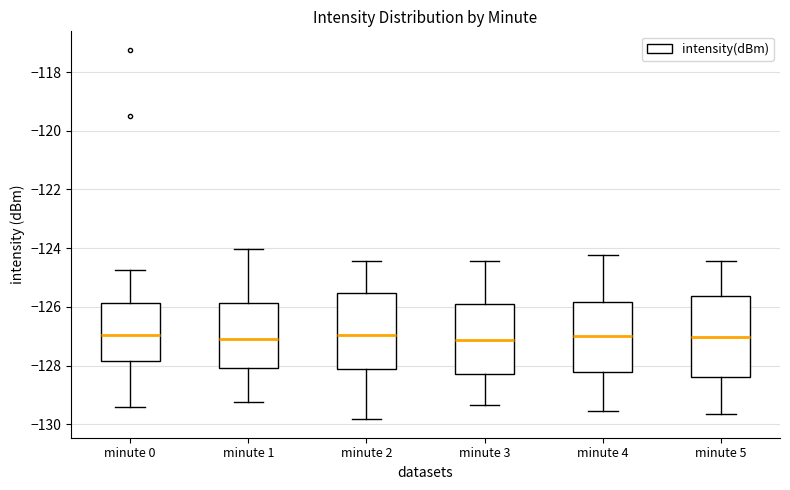

Reading left to right, read every box against the y-axis: the position of its median line, the range the box covers, and the ends of its whiskers. The values are not printed on the chart, so give them approximately, as read against the axis.

minute 0: median -127.0, box -127.8 to -125.8, whiskers -129.4 to -124.8
minute 1: median -127.2, box -128.0 to -125.8, whiskers -129.2 to -124.0
minute 2: median -127.0, box -128.2 to -125.6, whiskers -129.8 to -124.4
minute 3: median -127.2, box -128.2 to -126.0, whiskers -129.4 to -124.4
minute 4: median -127.0, box -128.2 to -125.8, whiskers -129.6 to -124.2
minute 5: median -127.0, box -128.4 to -125.6, whiskers -129.6 to -124.4